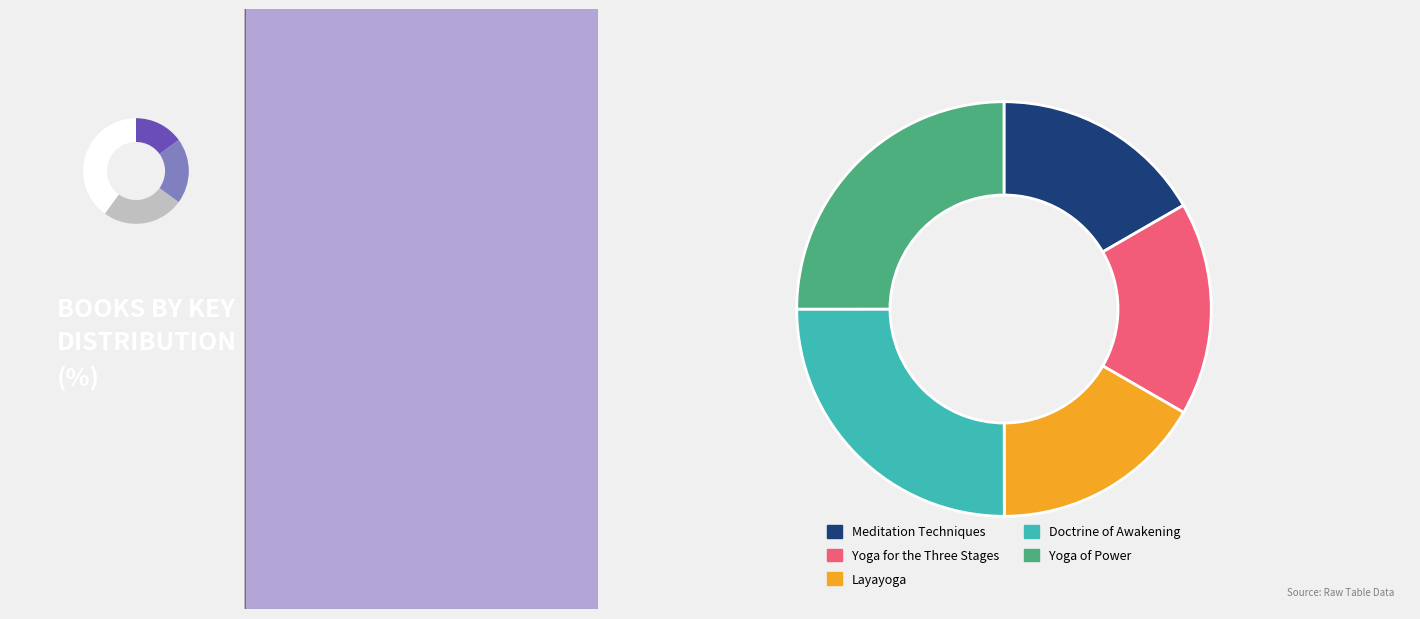

To the nearest percent, what is the average slice percentage?

20%